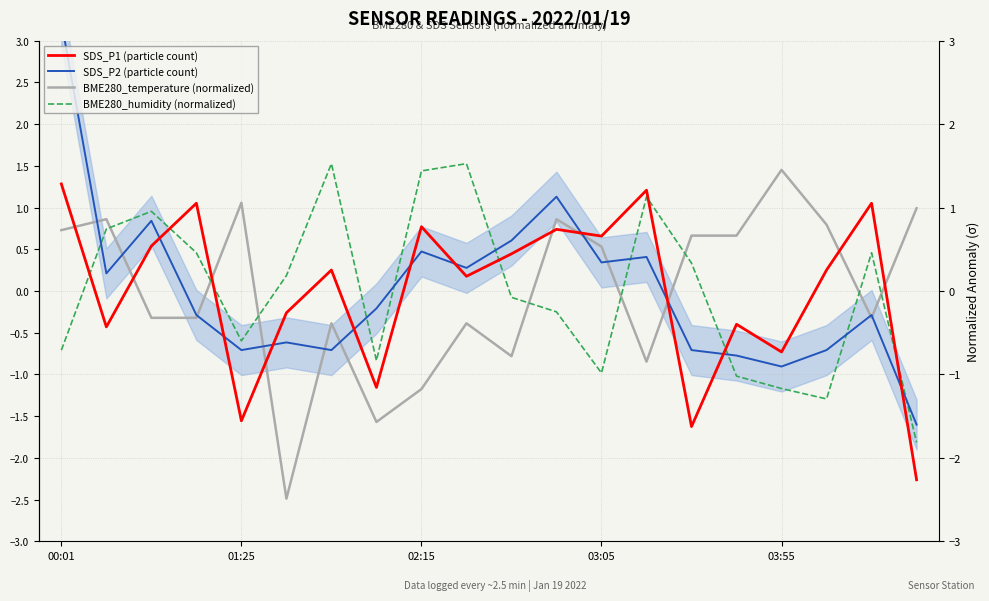

What is the sum of the BME280_temperature (normalized) values at 10 and 13?

-1.6